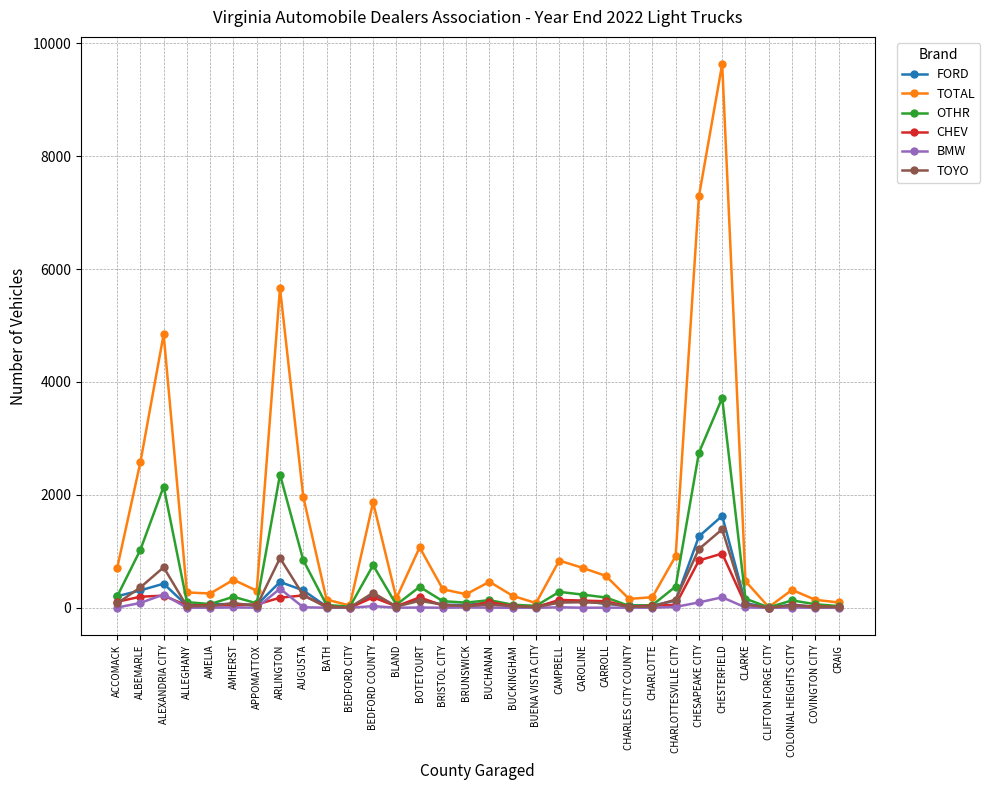

Between CAROLINE and CHESAPEAKE CITY, which series saw the biggest shift?

TOTAL